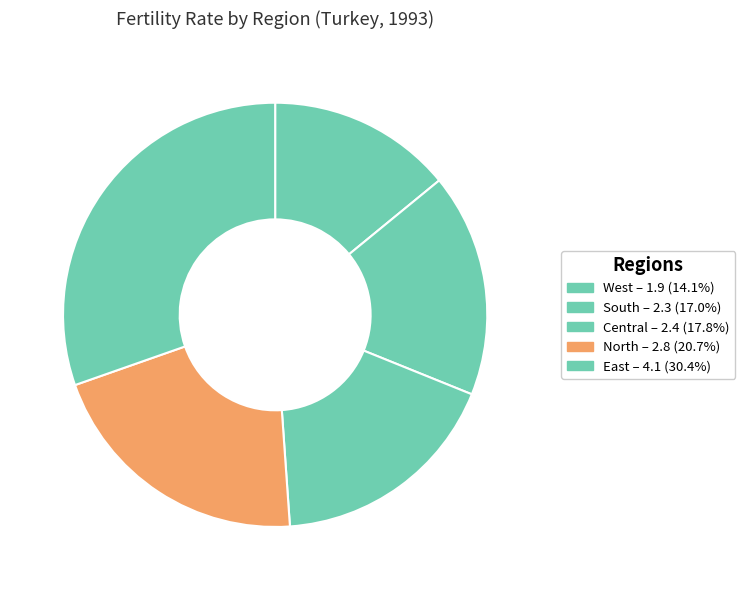

Rank the categories by value from highest to lowest.

East, North, Central, South, West